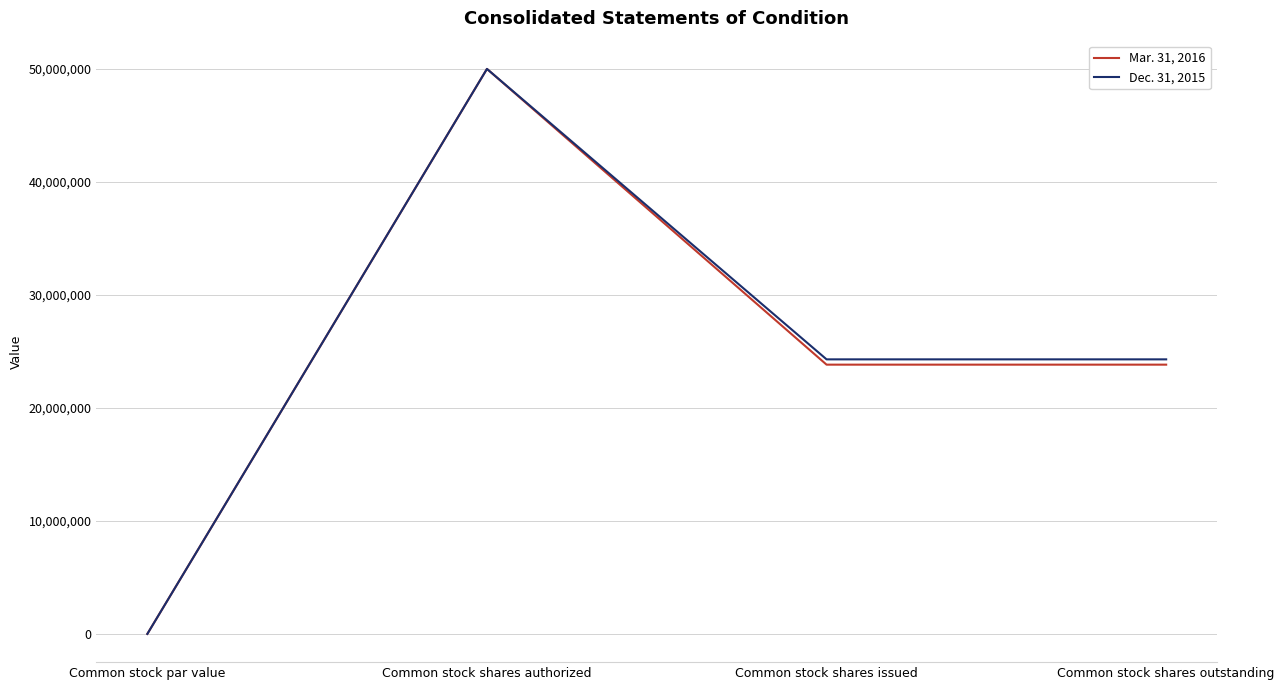

True or false: Dec. 31, 2015 has a value of 24295971 at Common stock shares outstanding.

True